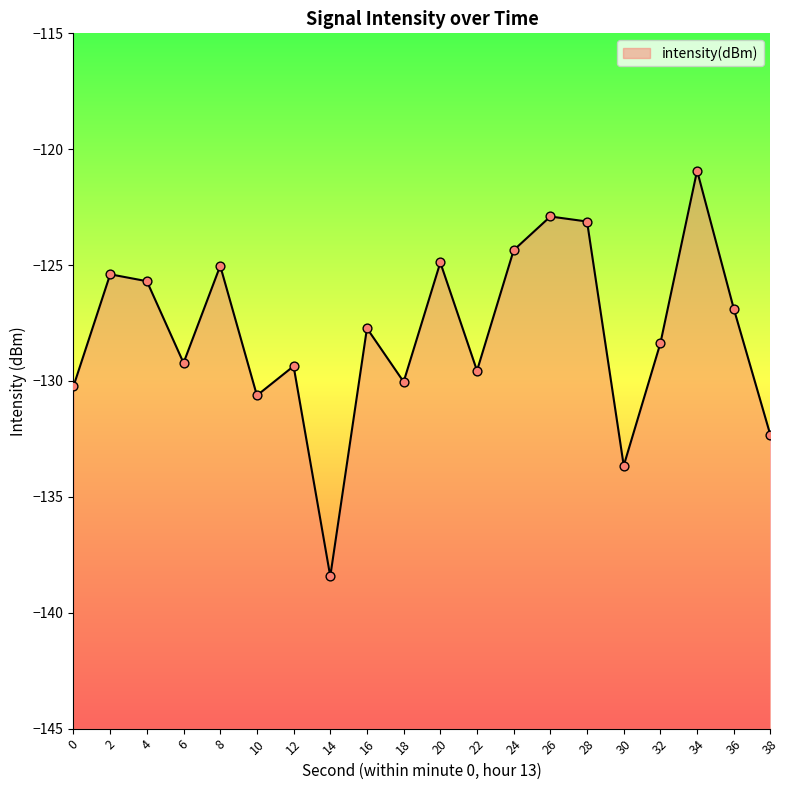

Between 12 and 8, which is larger?

8